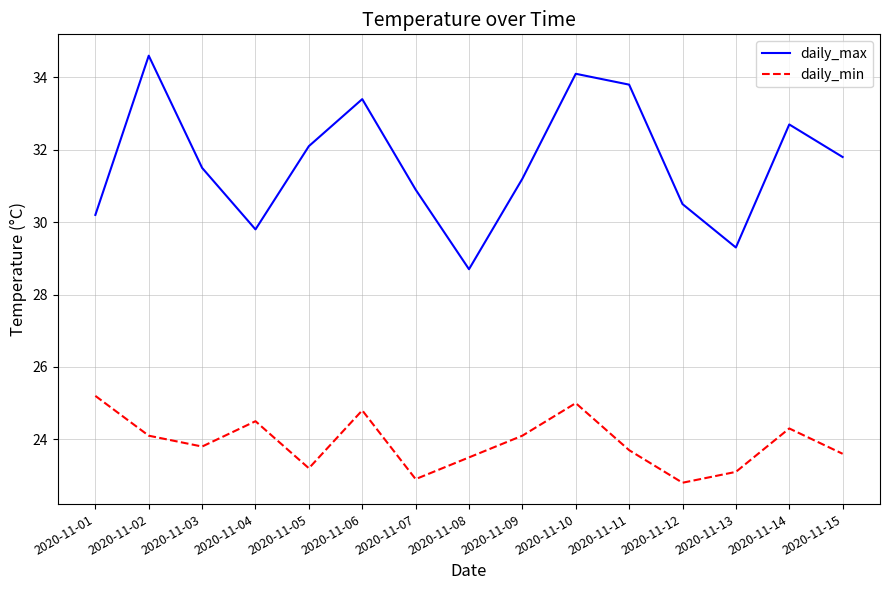

List the labels in order of daily_max value, largest first.

2020-11-02, 2020-11-10, 2020-11-11, 2020-11-06, 2020-11-14, 2020-11-05, 2020-11-15, 2020-11-03, 2020-11-09, 2020-11-07, 2020-11-12, 2020-11-01, 2020-11-04, 2020-11-13, 2020-11-08